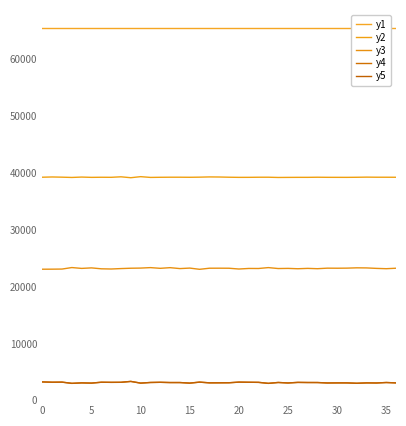

Which has a higher value, 22 or 30?

22